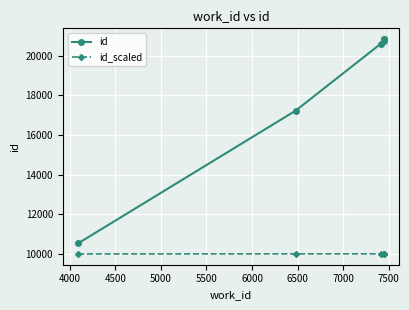

List the series in order of their overall mean, lowest first.

id_scaled, id